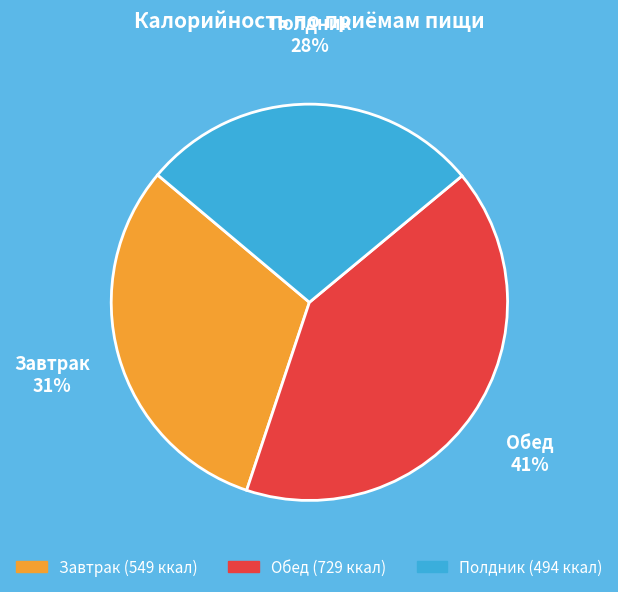

Is the sum of Полдник and Завтрак greater than half?

Yes